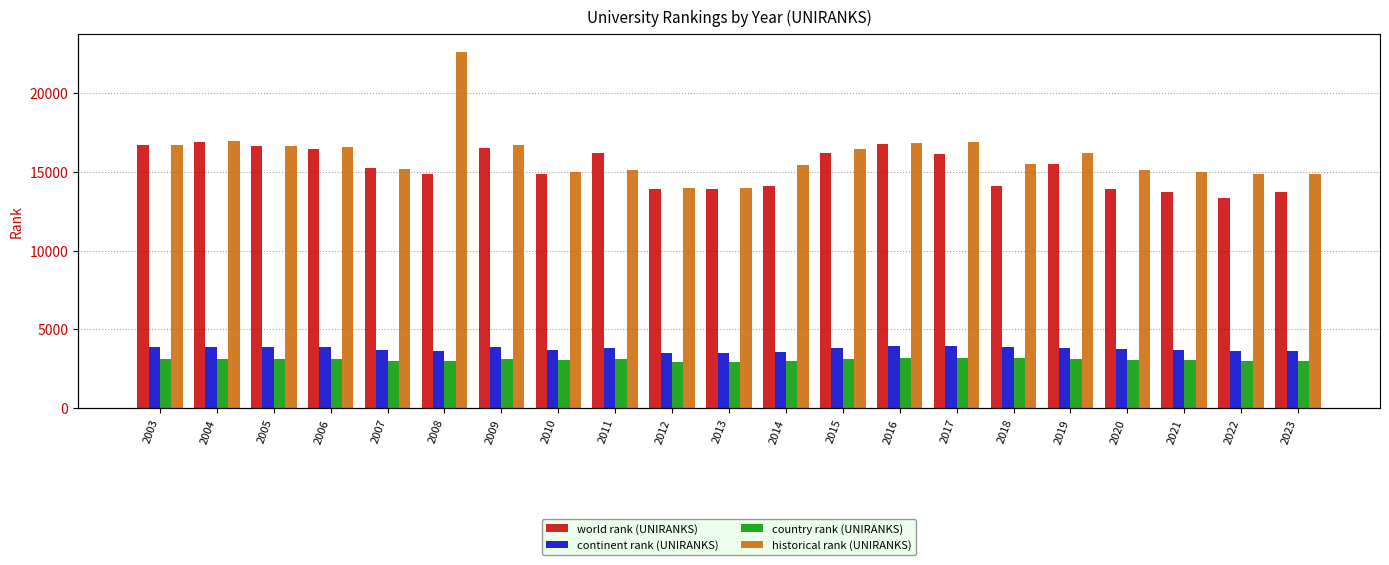

What is the difference between the maximum and second lowest values in the country rank (UNIRANKS) series?

223